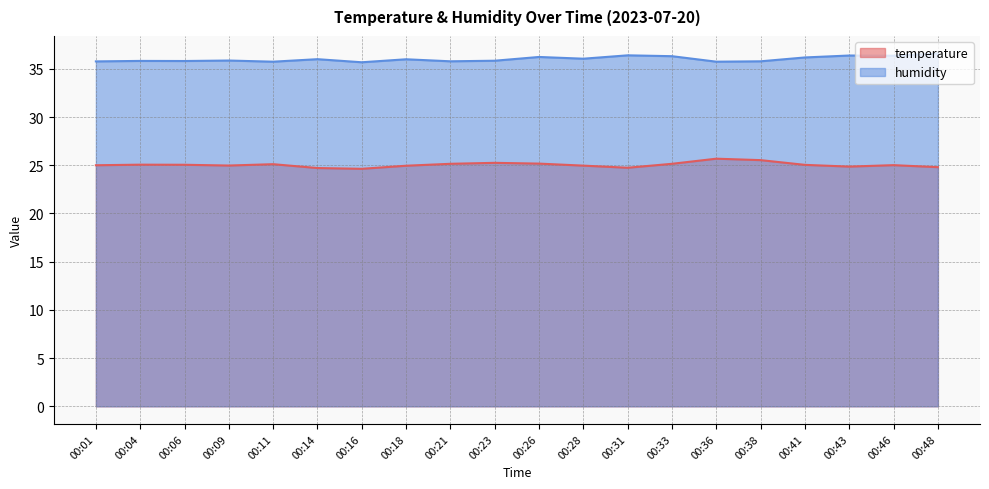

What is the minimum value shown in the chart?

24.6